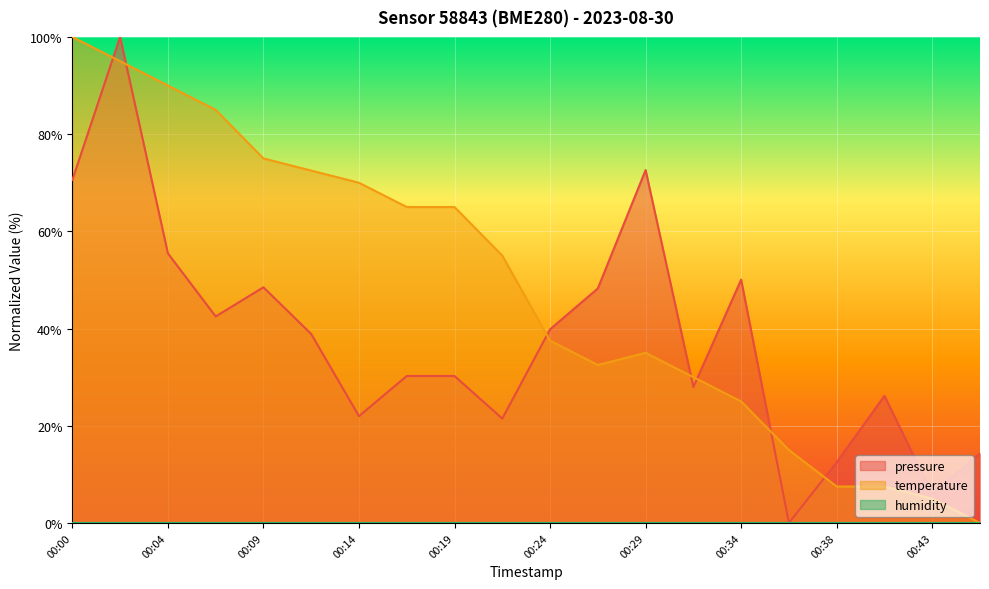

What is the sum of the pressure values at 00:07 and 00:17?

72.7